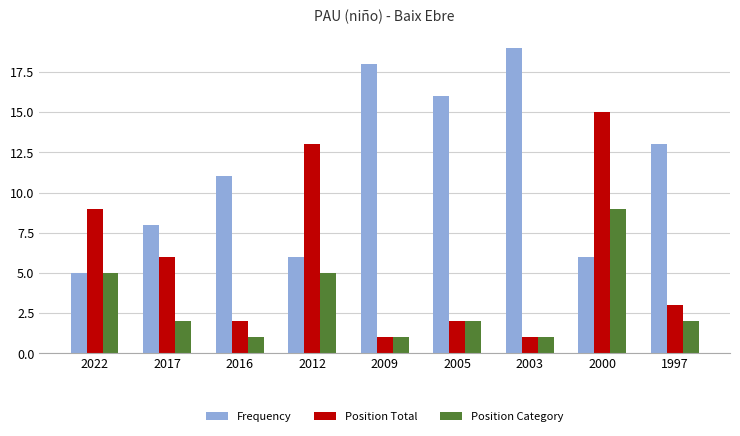

What is the highest value of the Position Category series?

9